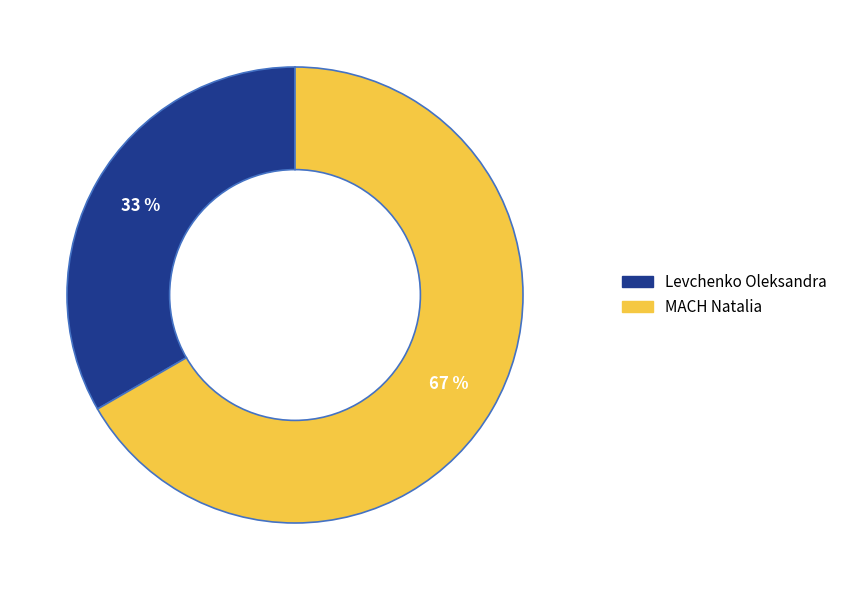

Is the sum of MACH Natalia and Levchenko Oleksandra greater than half?

Yes